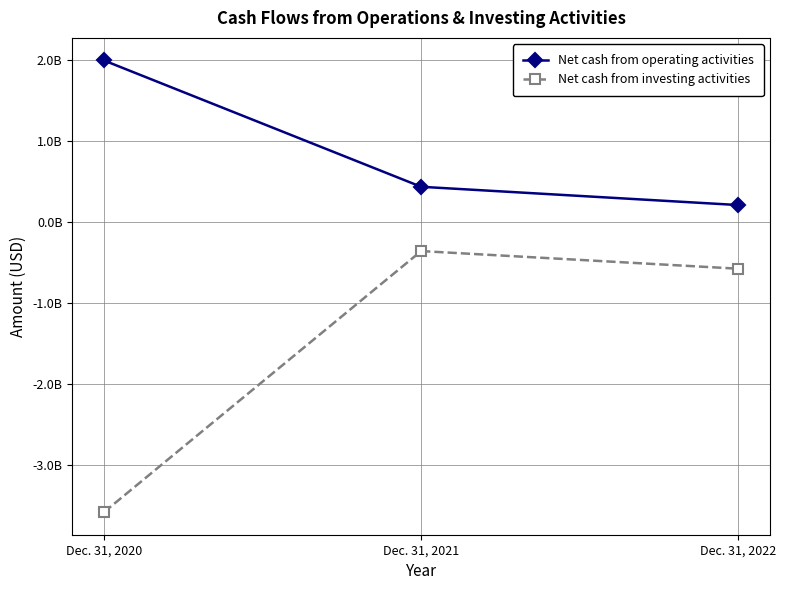

Which series has the widest spread of values?

Net cash from investing activities